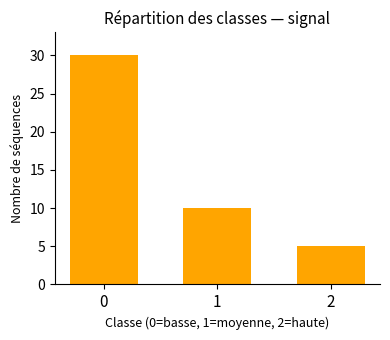

Reading left to right, list all the values displayed in this chart.

0=30	1=10	2=5